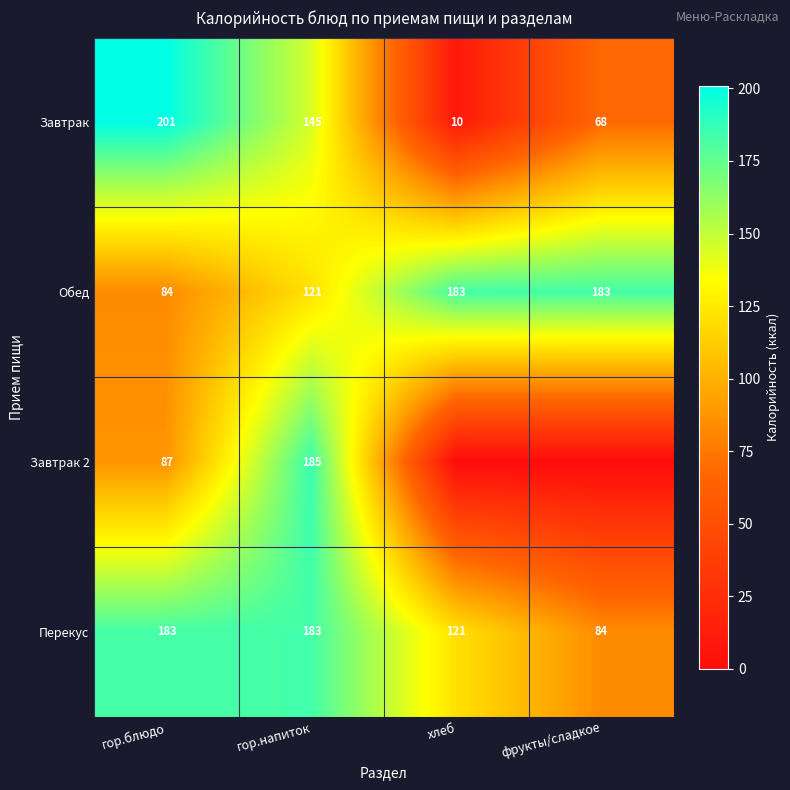

Is the value of Завтрак at хлеб greater than the value of Перекус at фрукты/сладкое?

No